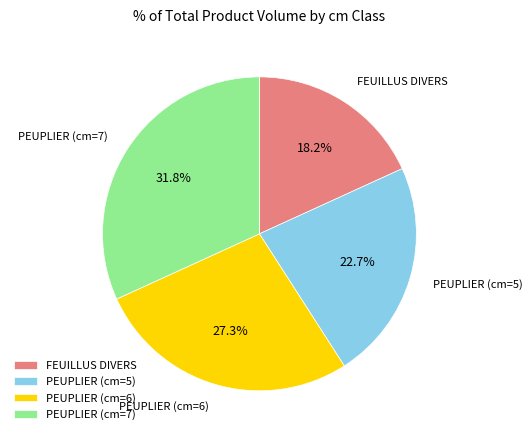

Which slice is the largest?

PEUPLIER (cm=7)